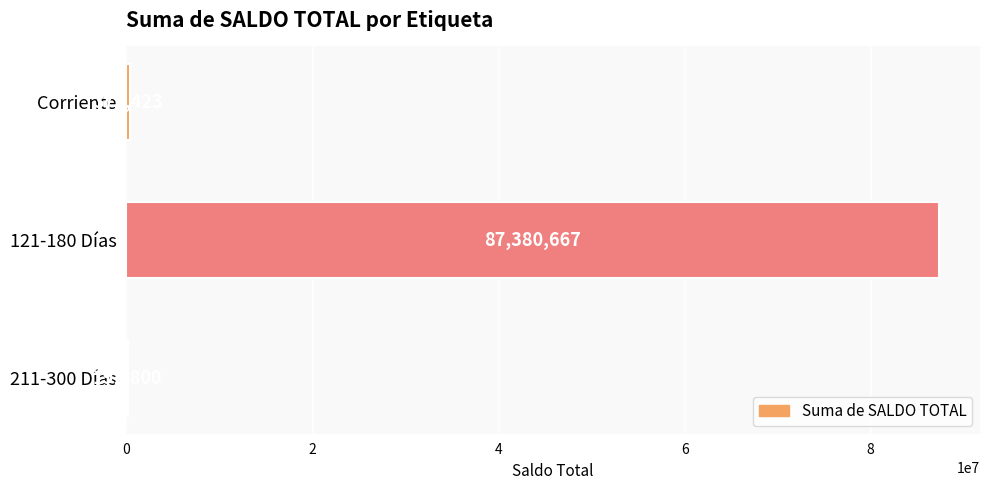

What is the ratio of the value at 121-180 Días to the value at Corriente?

234.0